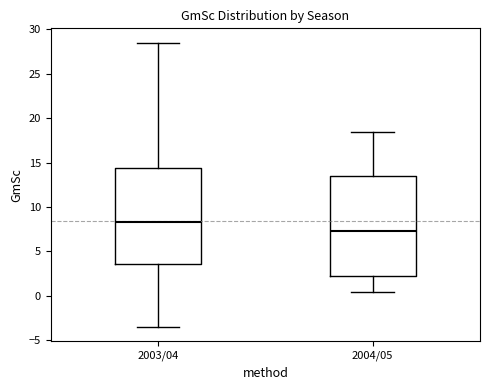

Which box's median line is the highest?

2003/04